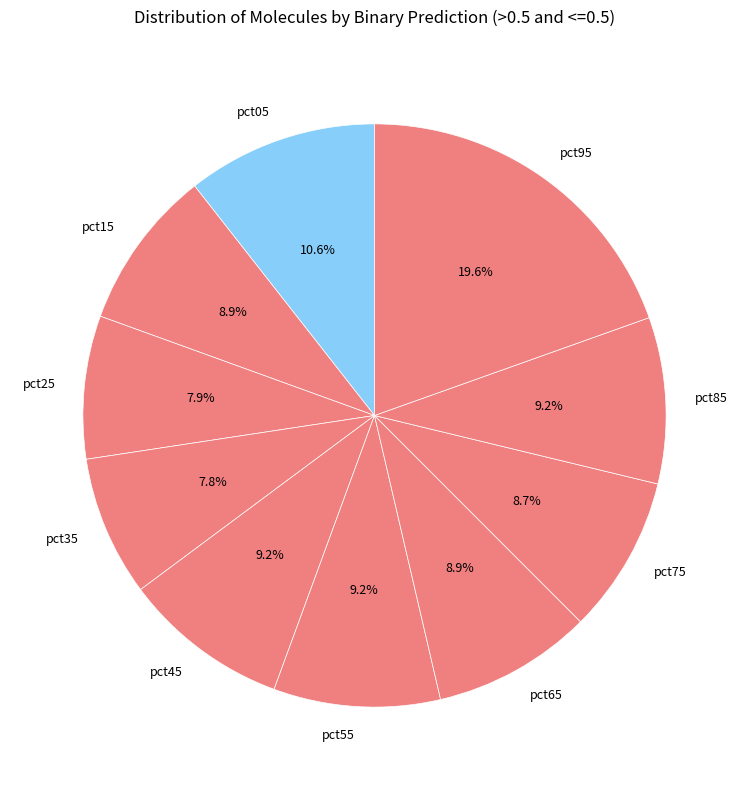

Is pct35 the majority of the pie?

No